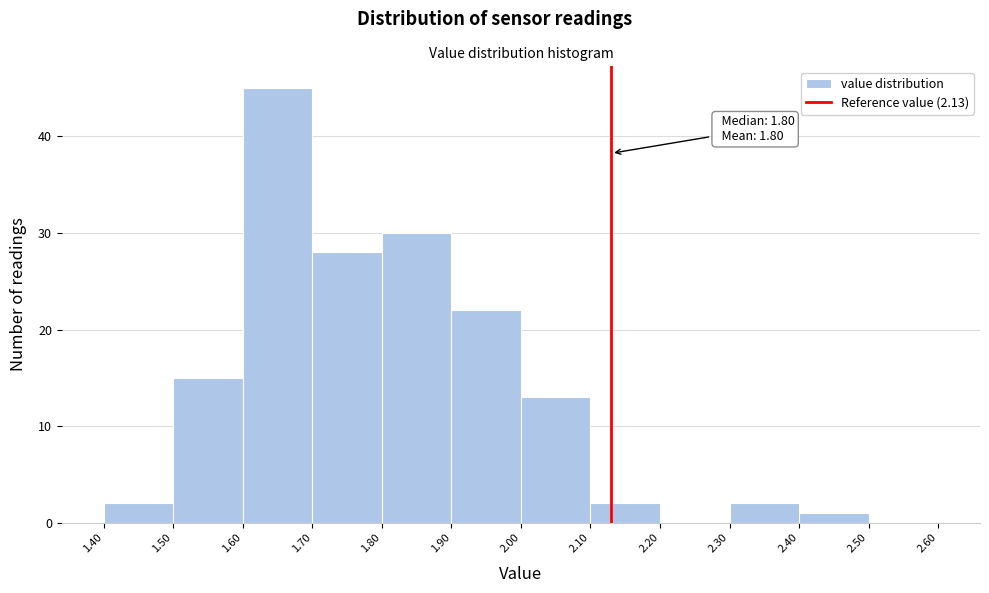

Over which range of the x-axis is the bar tallest?

1.60 to 1.70